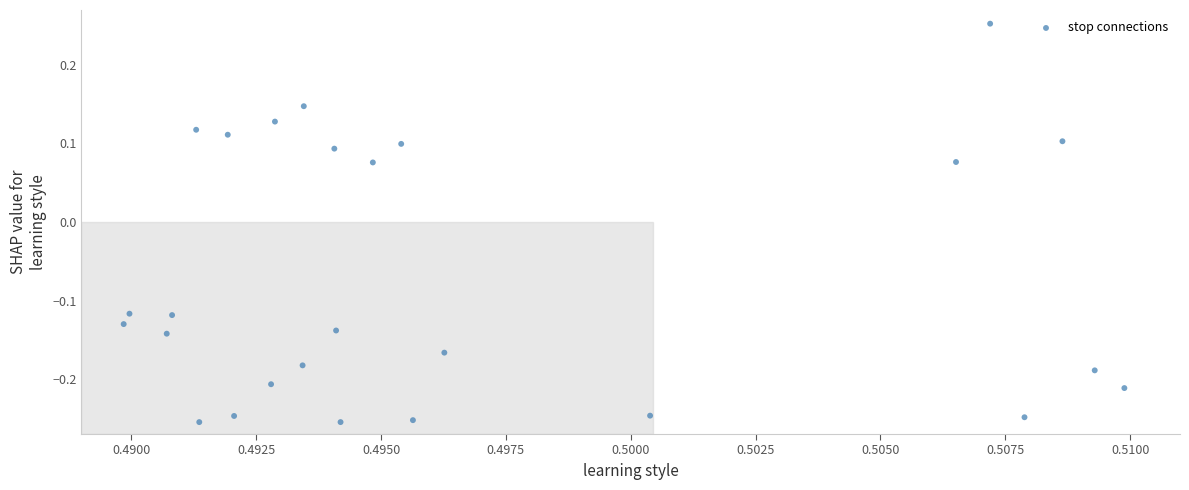

What is the range of Y values (max minus min)?

0.5